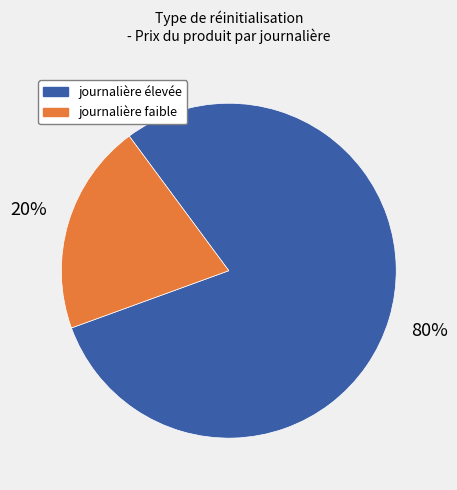

Combined, do journalière faible and journalière élevée account for over 50%?

Yes